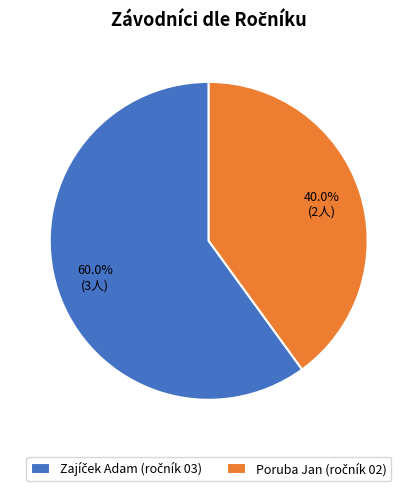

How many segments does this pie chart have?

2